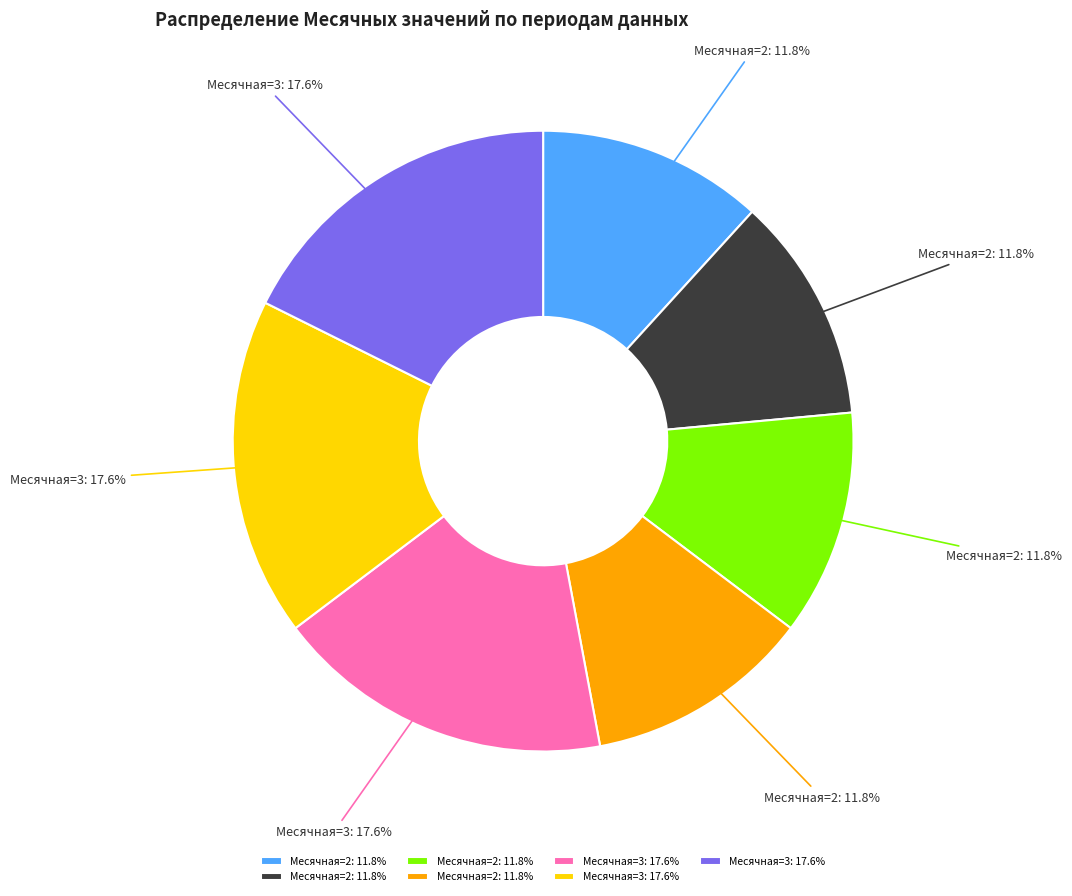

Is there a majority slice in this chart?

No